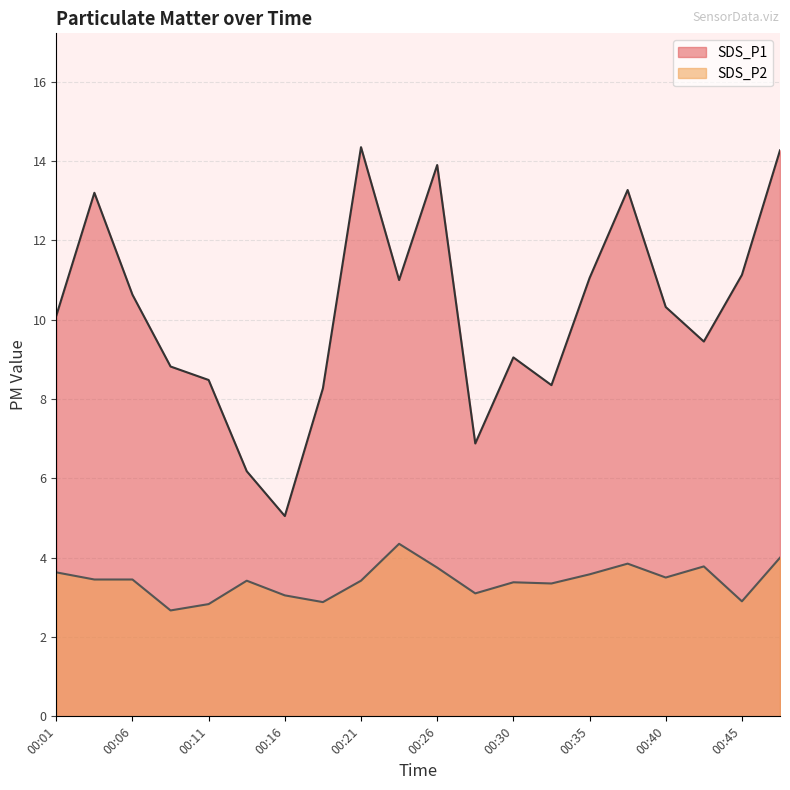

True or false: SDS_P2 has a value of 2.7 at 00:08.

True